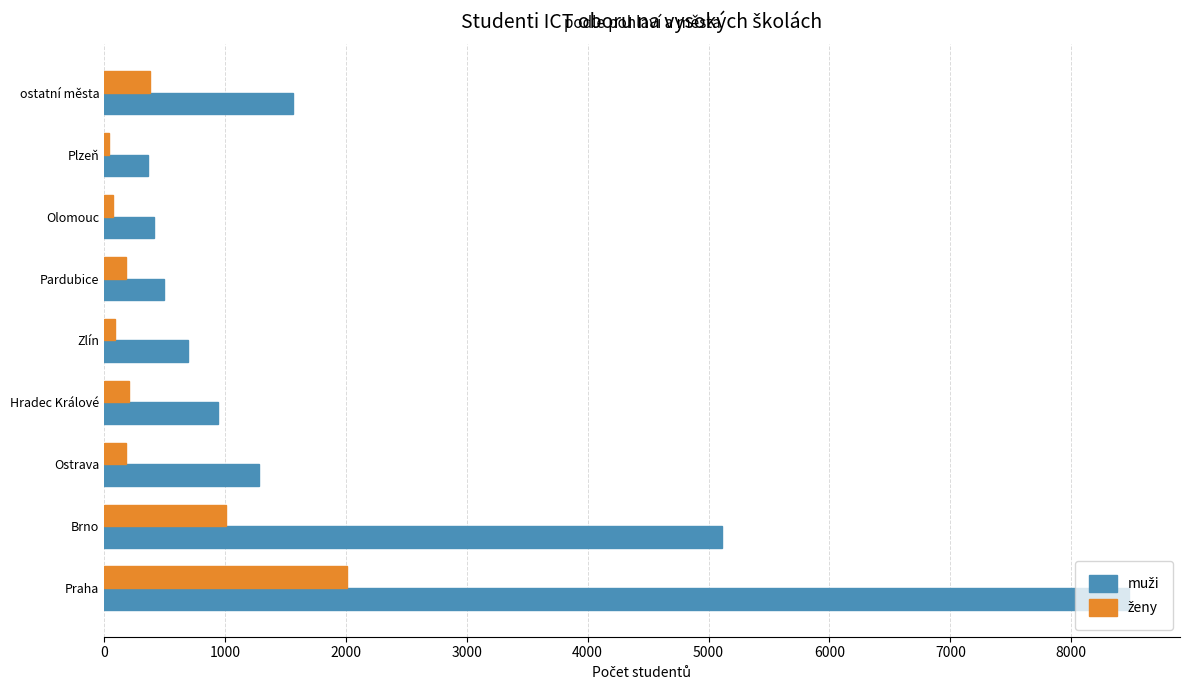

At which category is the sum across all series the highest?

Praha